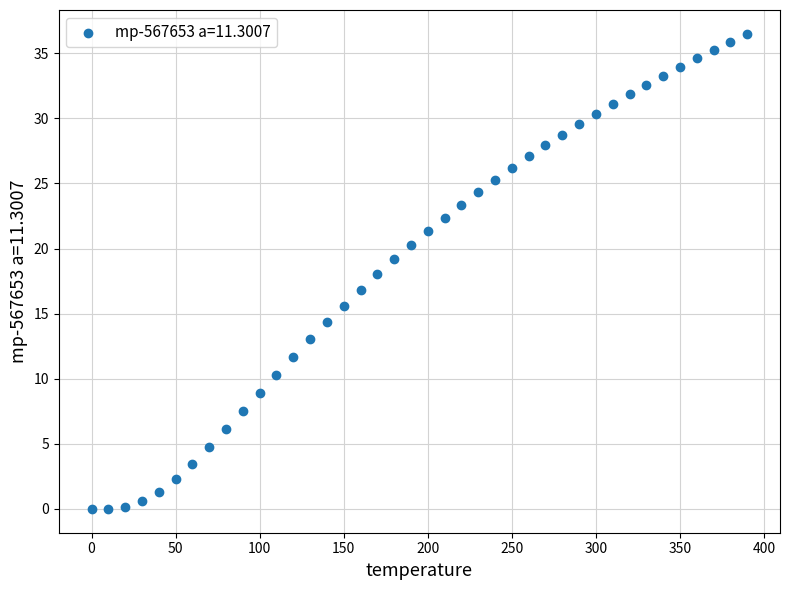

What is the range of Y values (max minus min)?

36.5